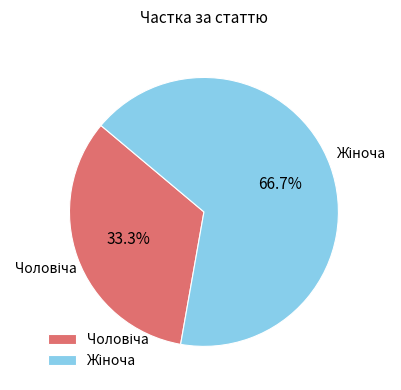

Is there a majority slice in this chart?

Yes